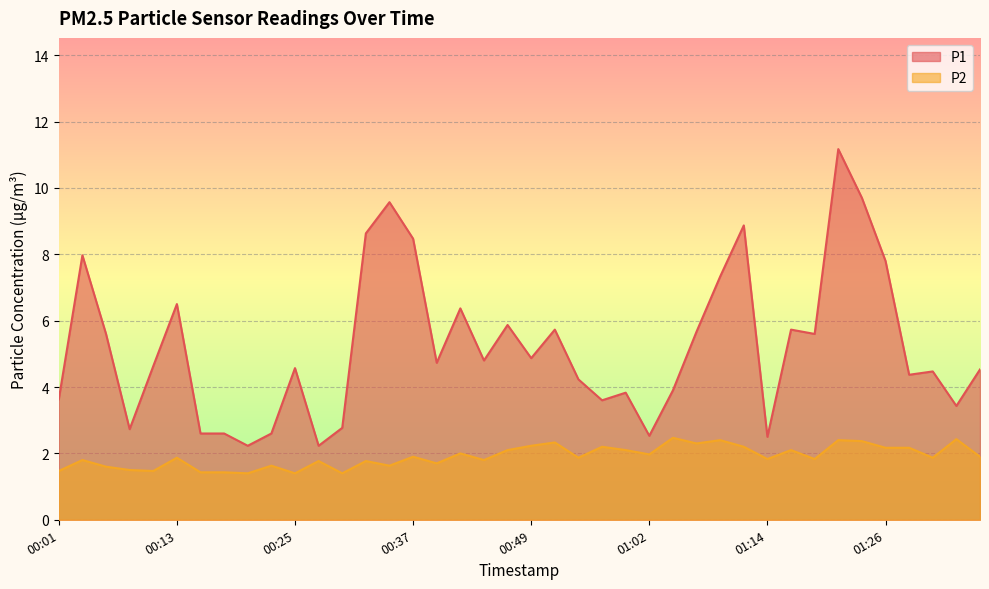

What is the greatest value displayed?

11.2